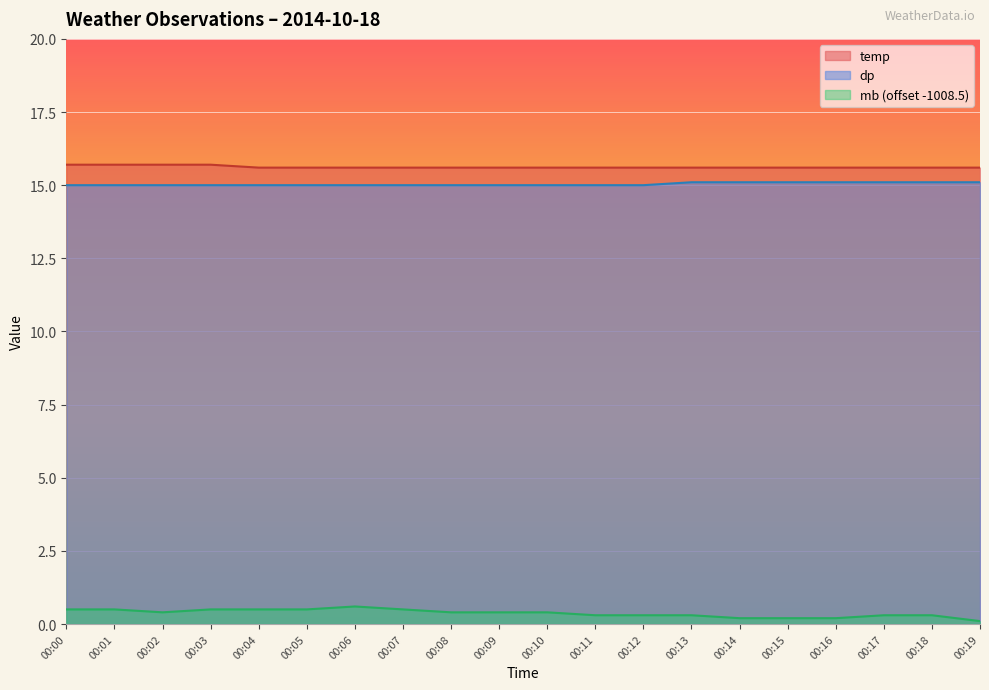

How many distinct data groups are displayed?

3